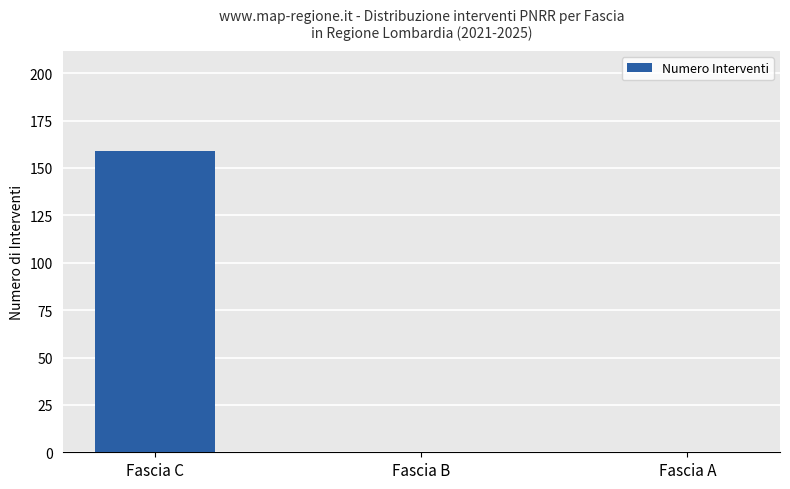

How many series are shown in this chart?

1